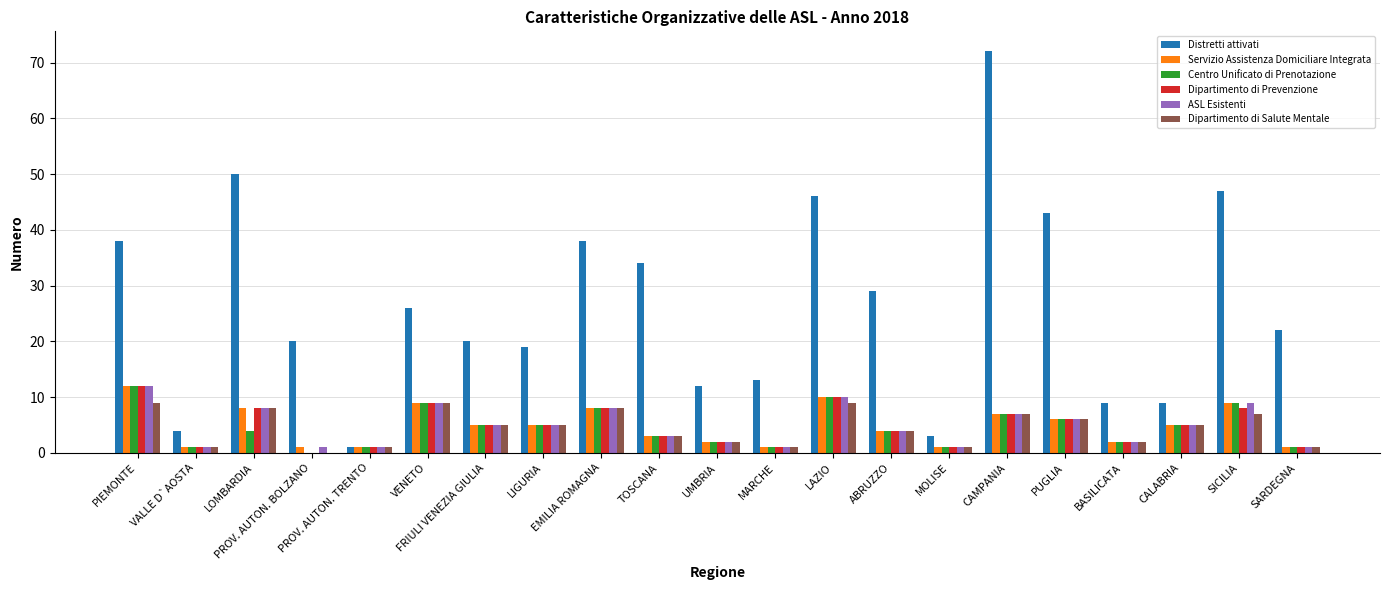

Where does the Centro Unificato di Prenotazione series first go above 4?

PIEMONTE